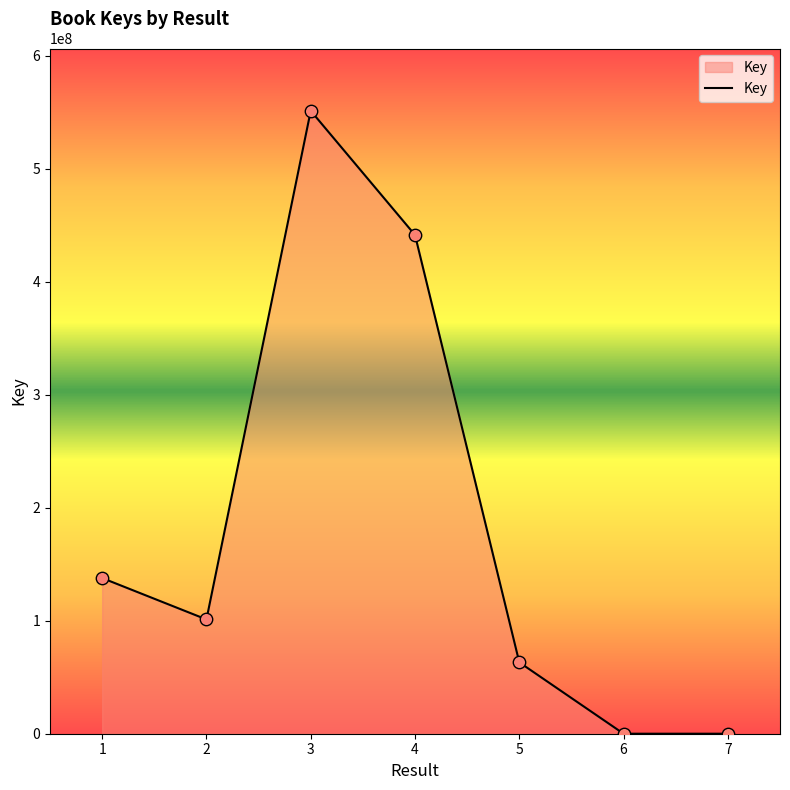

Between 1 and 5, which is larger?

1